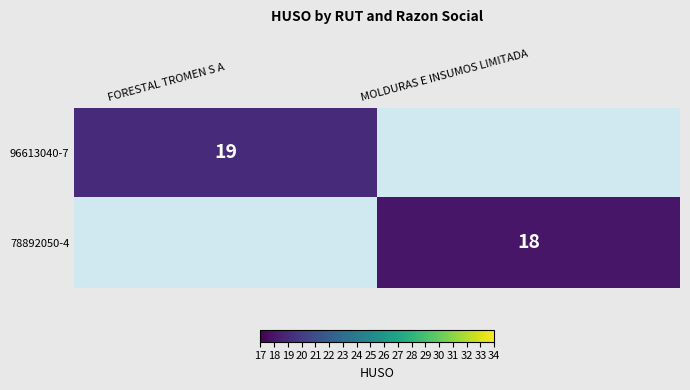

Is the value of 96613040-7 at FORESTAL TROMEN S A greater than the value of 78892050-4 at MOLDURAS E INSUMOS LIMITADA?

Yes